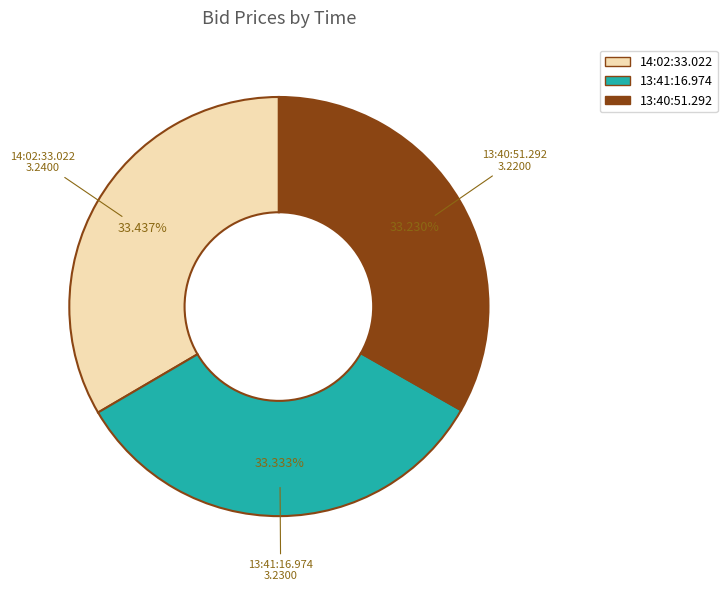

Is the sum of 13:40:51.292 and 13:41:16.974 greater than half?

Yes